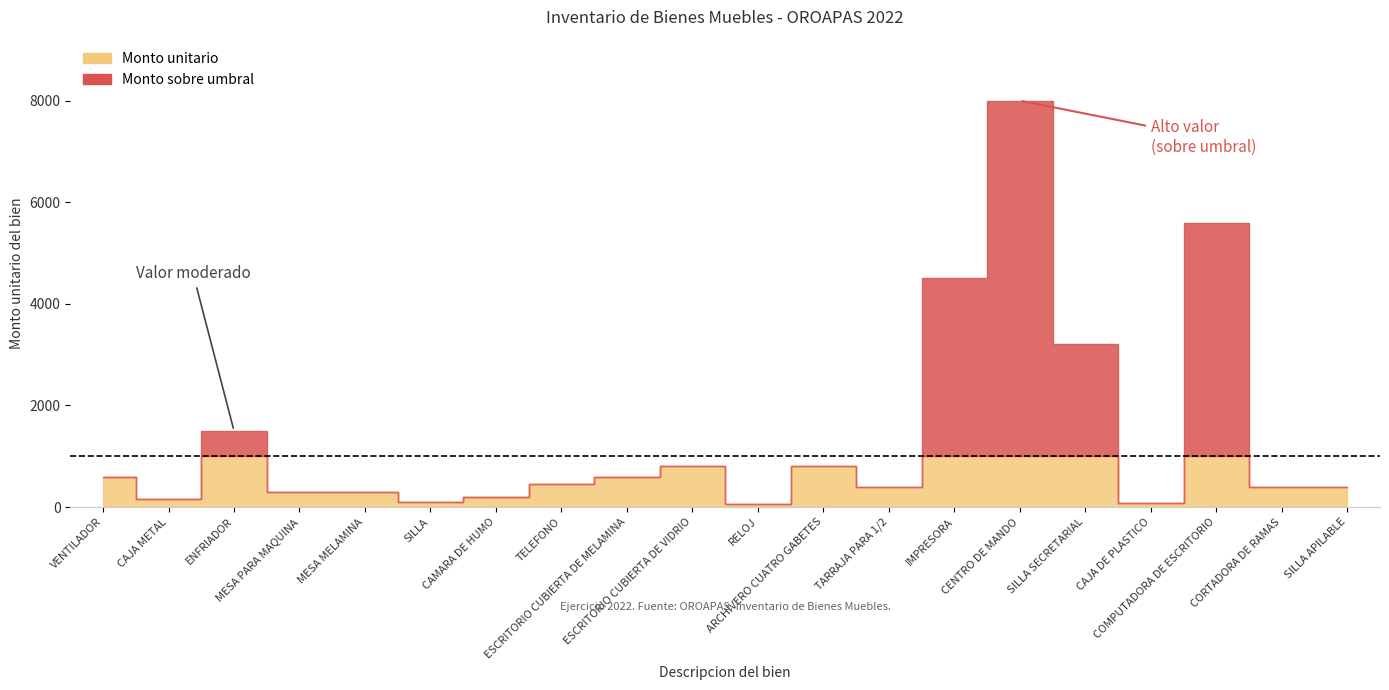

How many values in the Monto unitario series exceed 450?

9